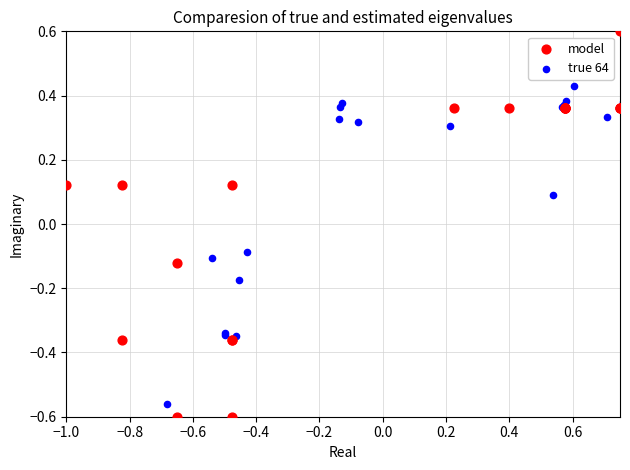

Which series has the widest spread of Y values?

model